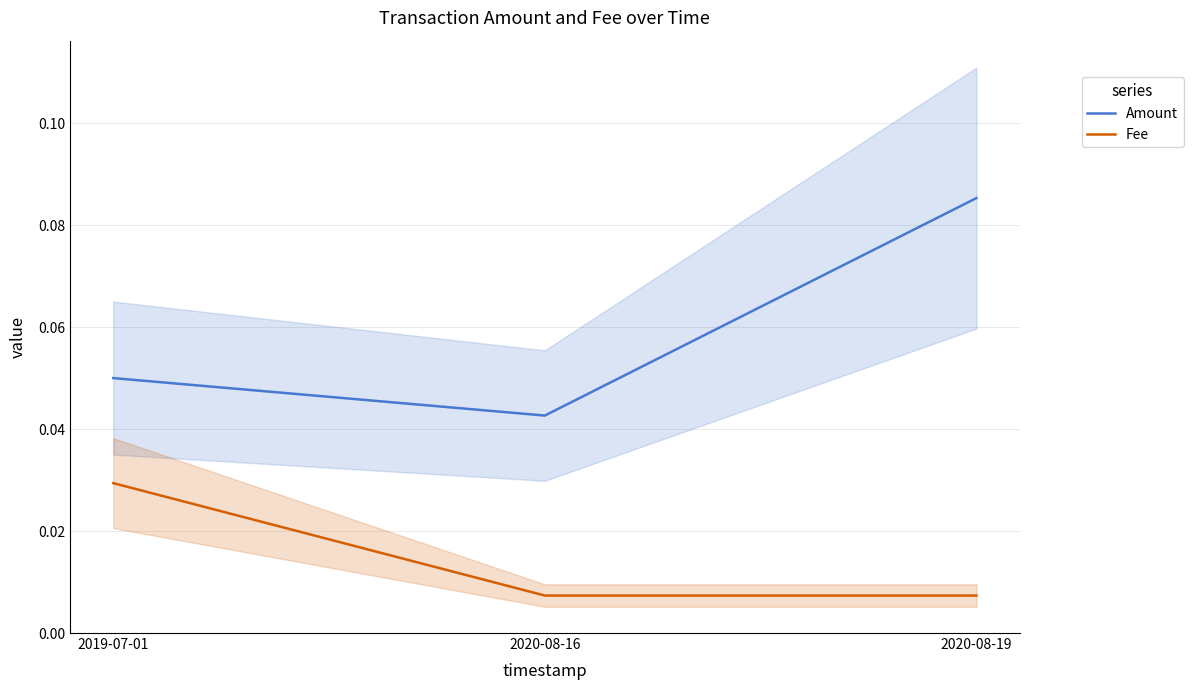

Rank the categories by Fee value from lowest to highest.

2020-08-16, 2020-08-19, 2019-07-01